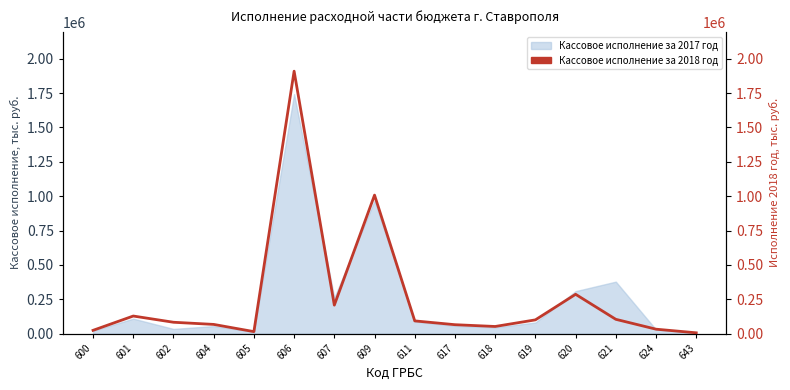

What is the change in value from 604 to 606?

+1842294